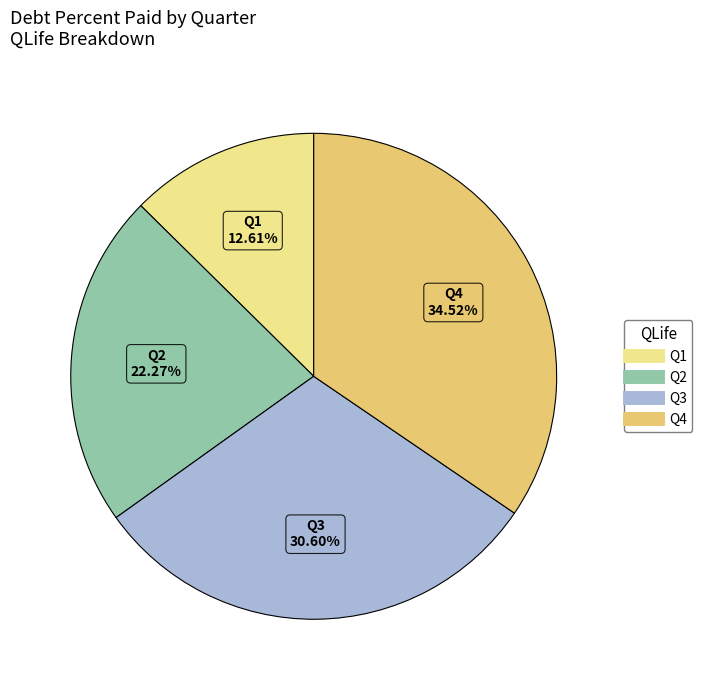

How many slices are in this pie chart?

4